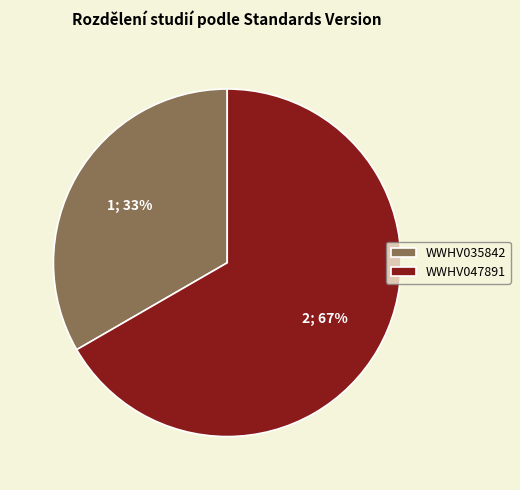

How many segments does this pie chart have?

2